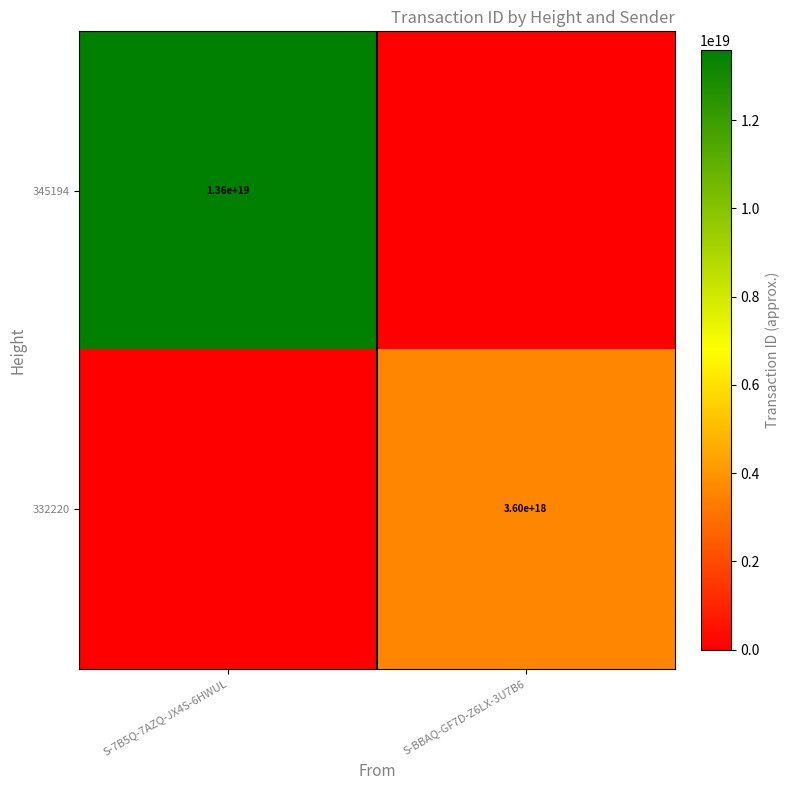

The value of 345194 at S-7B5Q-7AZQ-JX4S-6HWUL is 22790815951795326976. True or false?

False